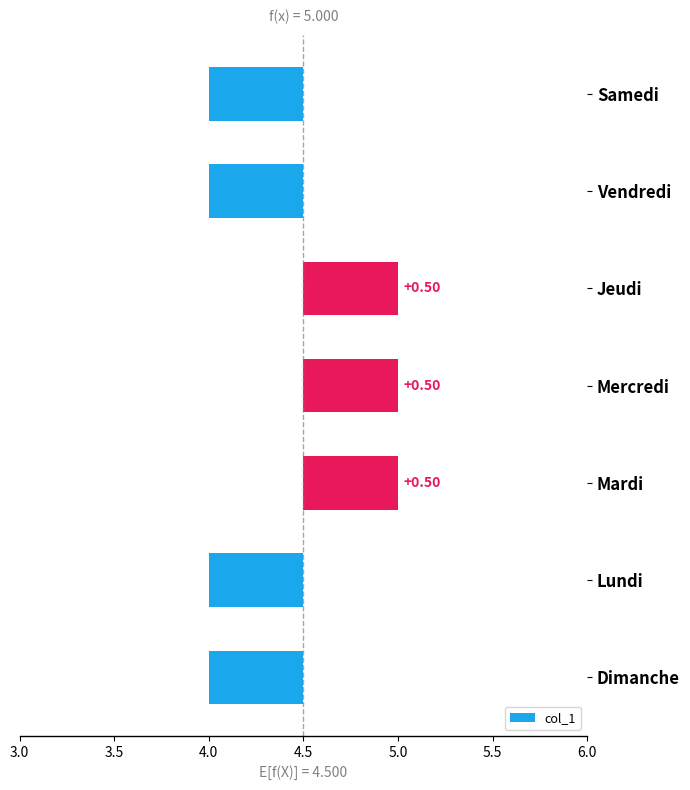

Are the bars horizontal?

Yes